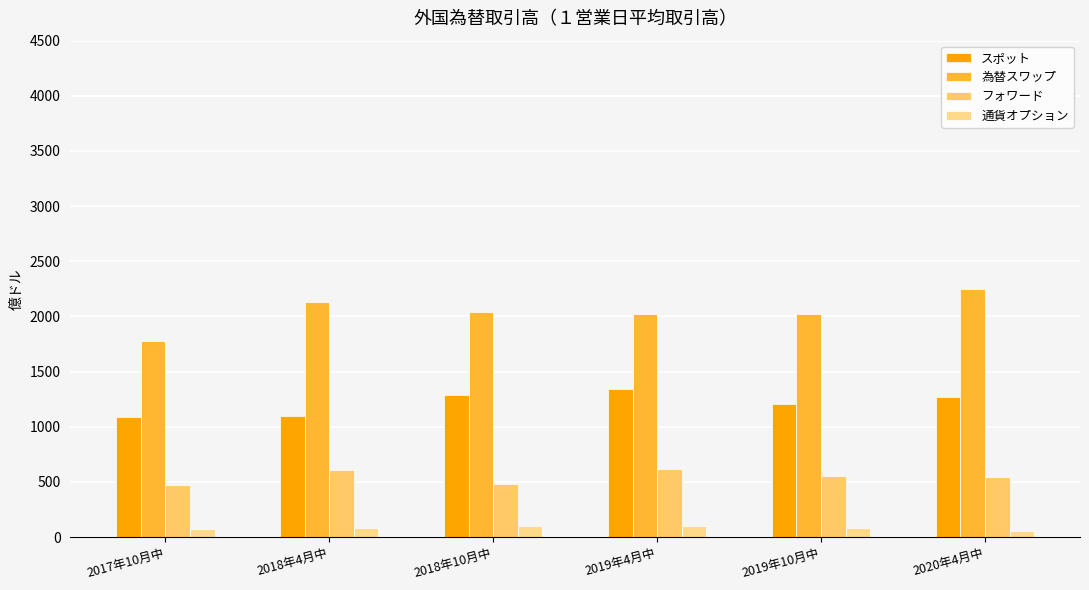

Reading right to left, list all the values displayed in this chart.

スポット: 1270	1211	1344	1284	1094	1092
為替スワップ: 2253	2020	2020	2041	2127	1782
フォワード: 547	552	614	479	609	470
通貨オプション: 58	82	97	97	87	74